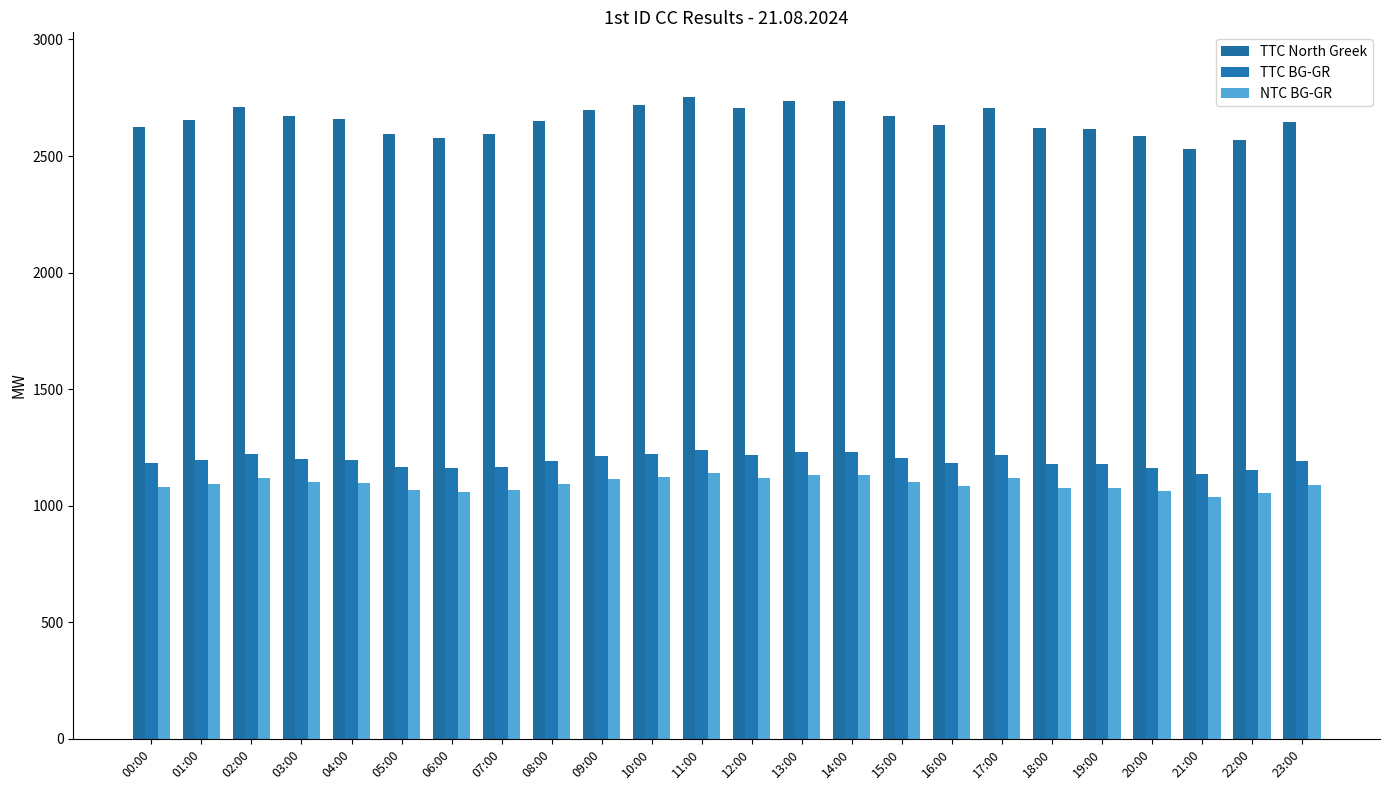

Which series has the largest range (max minus min)?

TTC North Greek